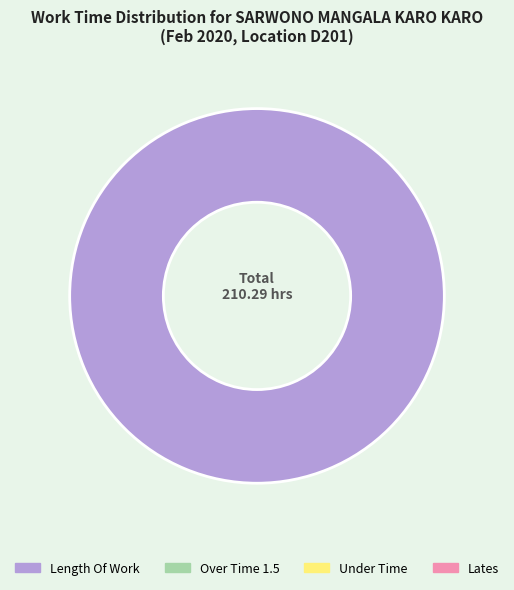

Is there a majority slice in this chart?

Yes